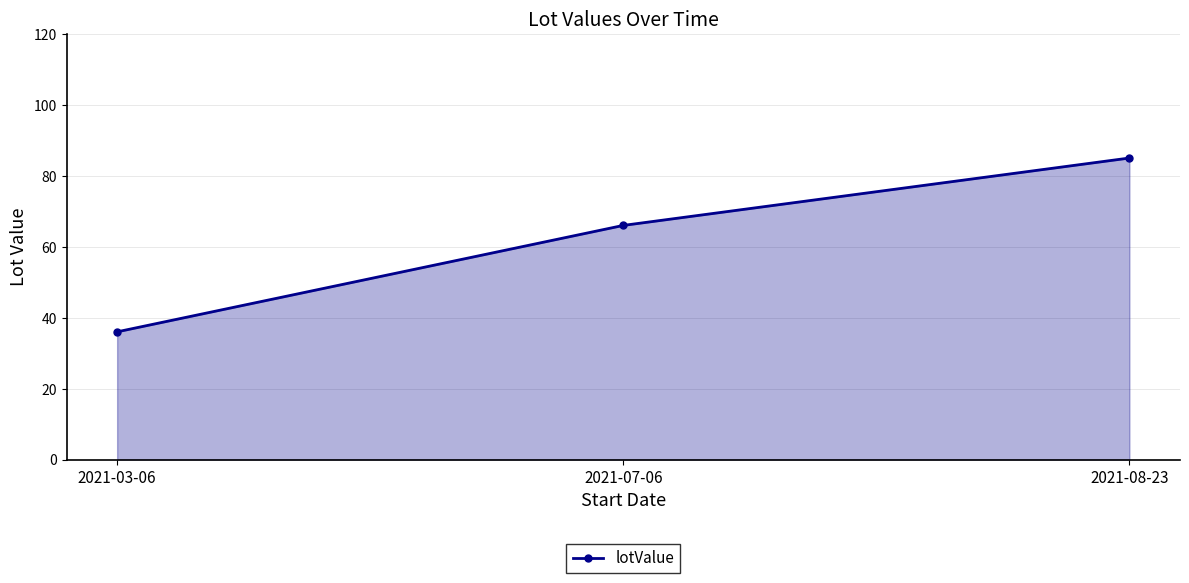

Where is the data nearest to the value 60?

2021-07-06